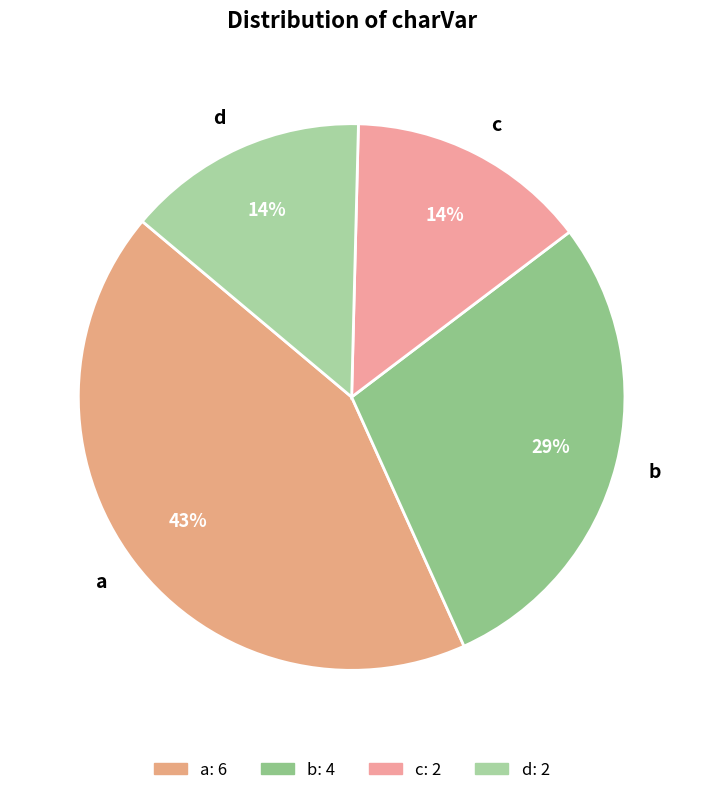

How many segments does this pie chart have?

4